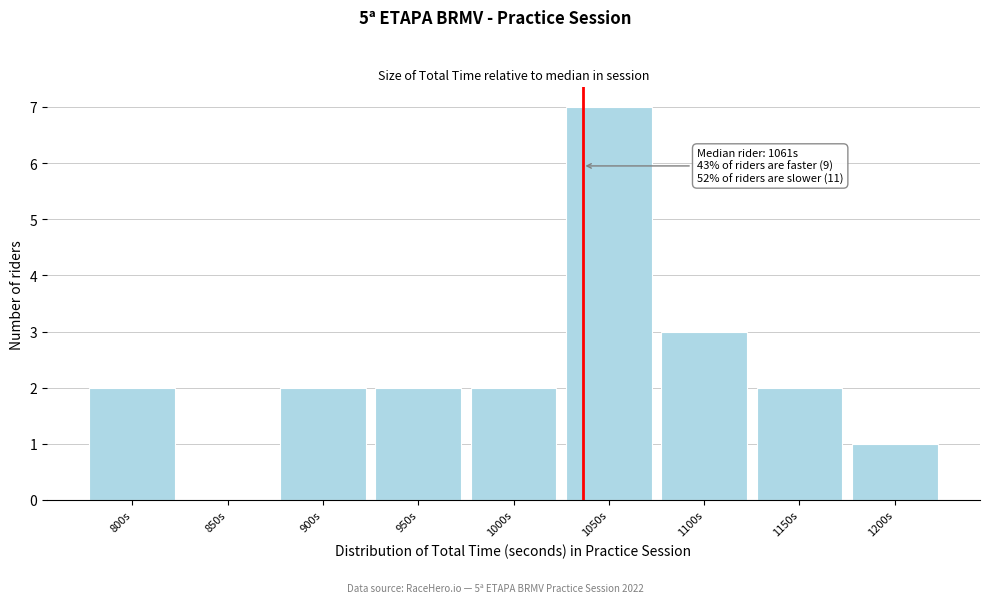

Reading right to left, transcribe all the data shown in this chart.

1200s=1	1150s=2	1100s=3	1050s=7	1000s=2	950s=2	900s=2	850s=0	800s=2